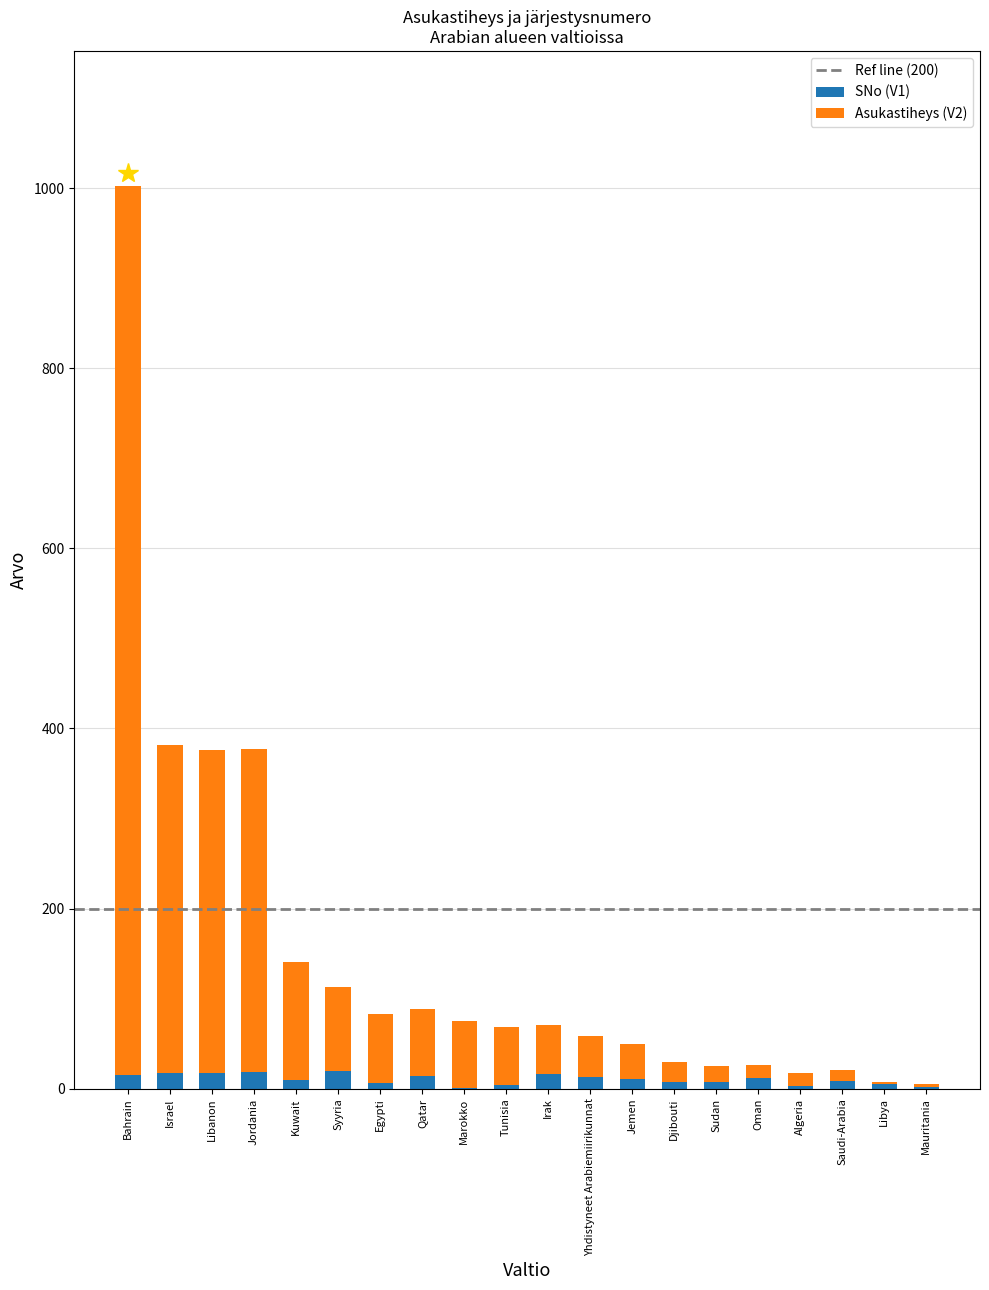

At which category is the sum across all series the highest?

Bahrain